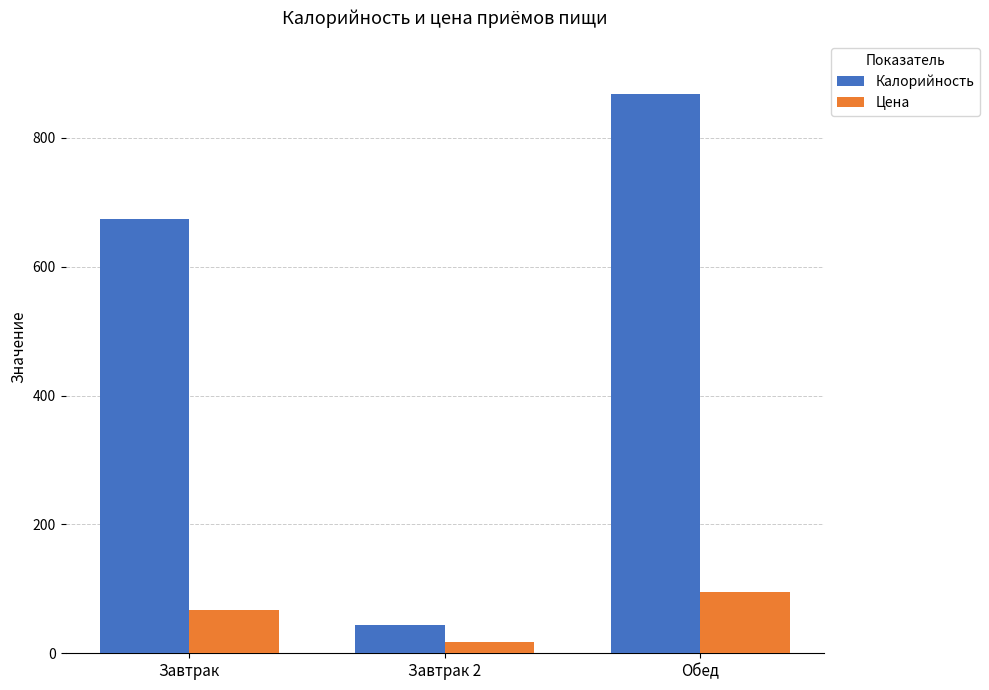

At which category does the chart reach its minimum across all series?

Завтрак 2